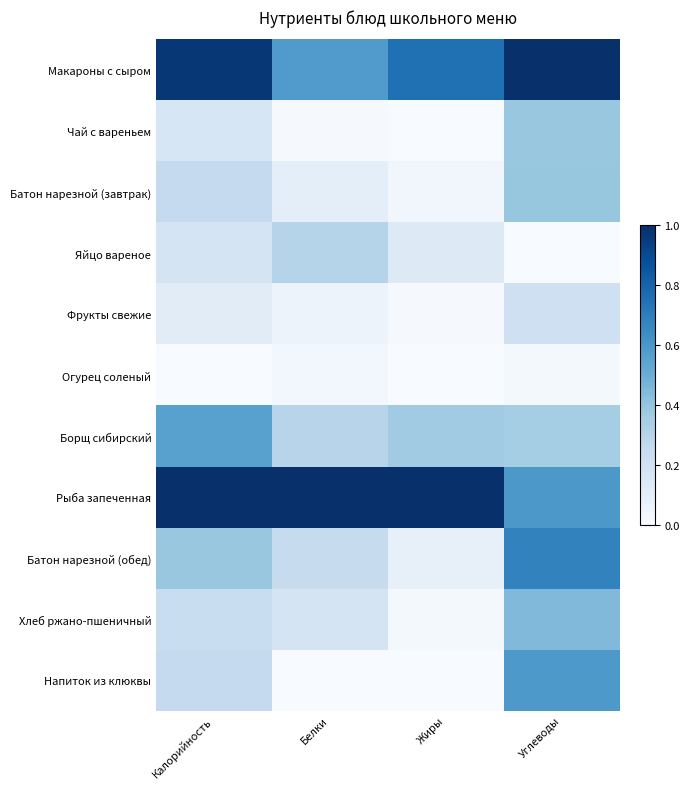

Count the number of categories in the chart.

4